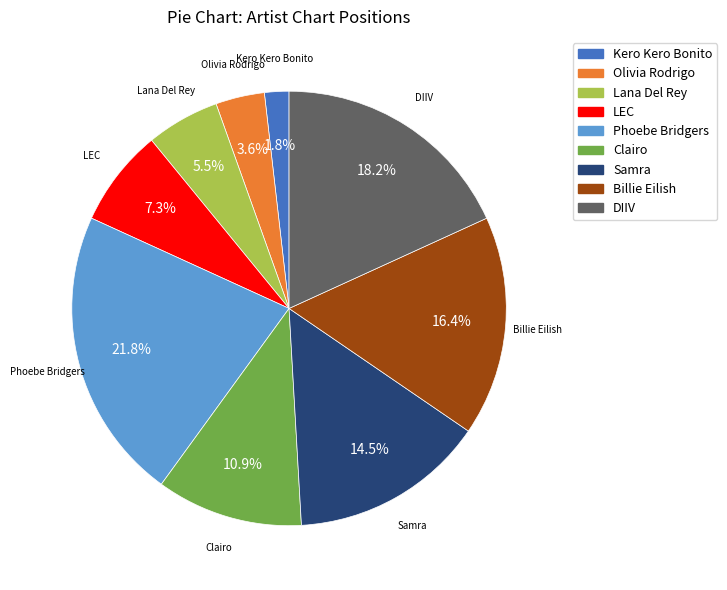

Does any single category account for the majority?

No